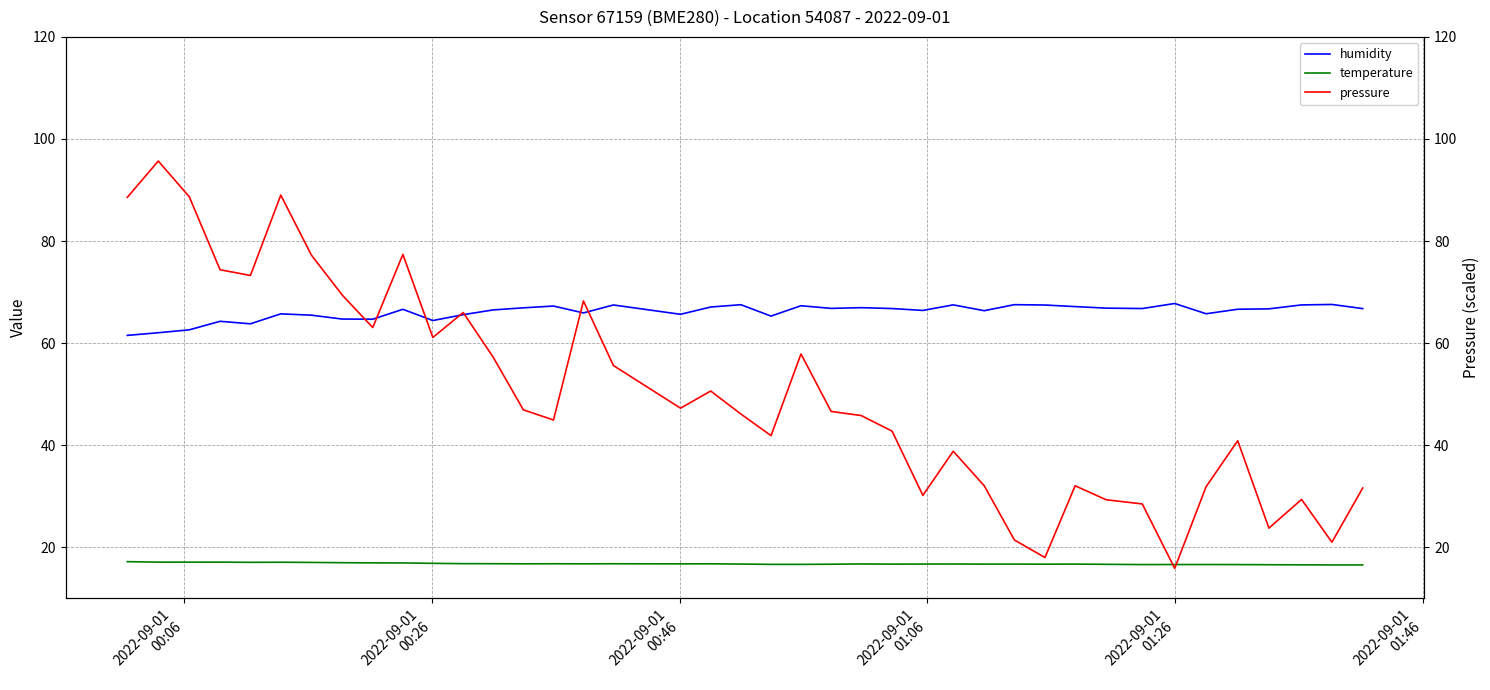

What is the greatest value displayed?

95.7